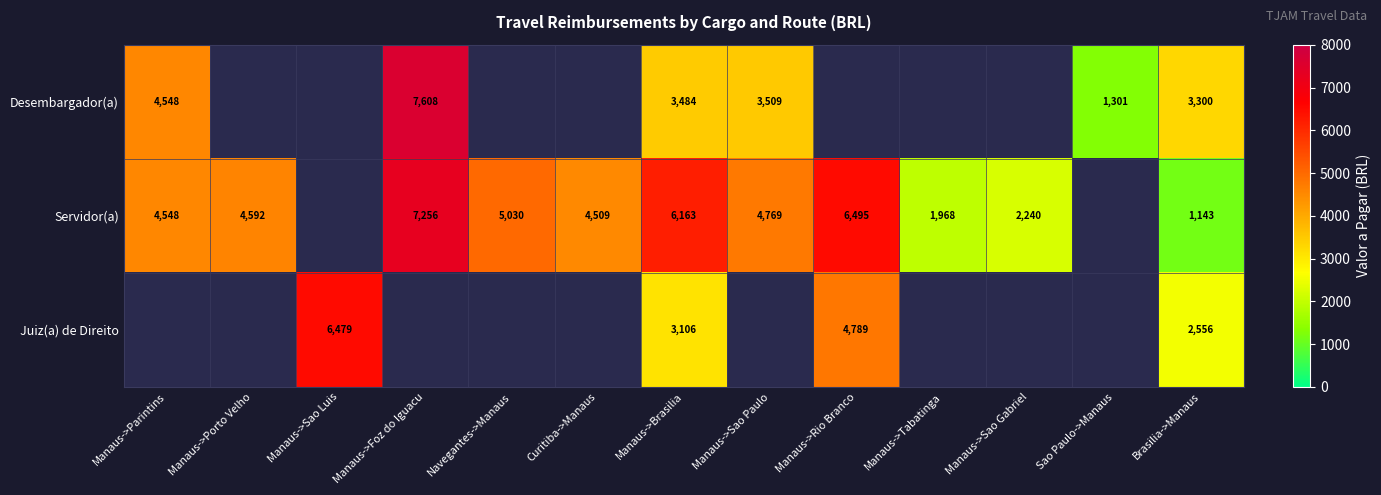

Is it true that Servidor(a) equals 2974 at Manaus->Sao Gabriel?

False